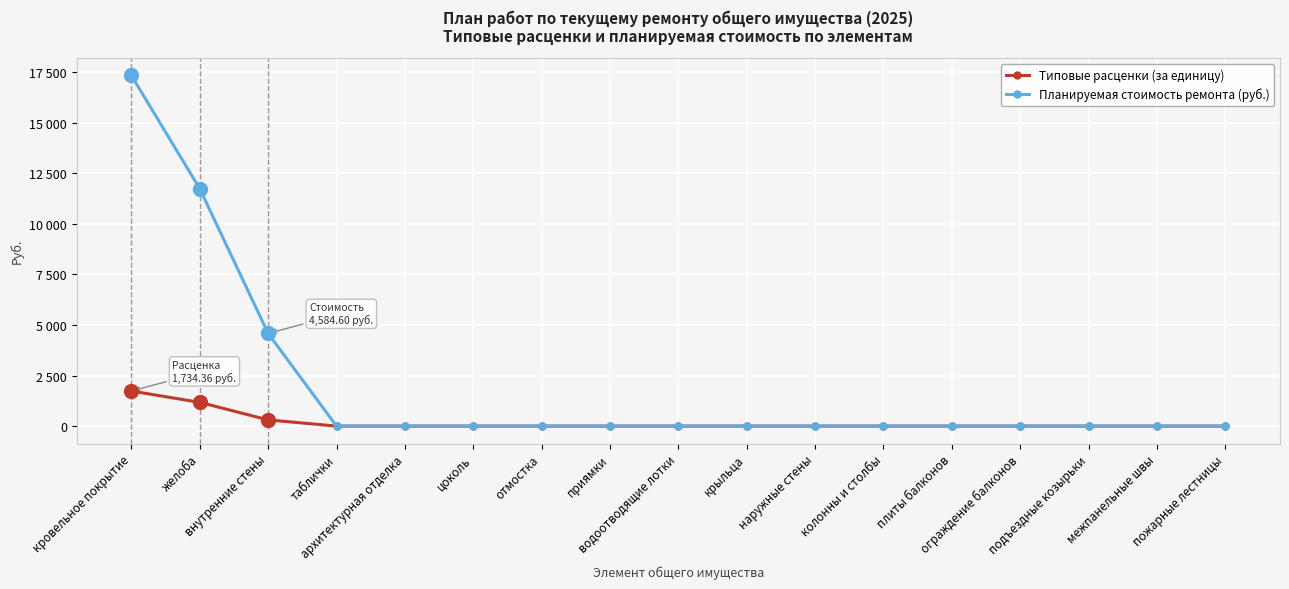

Which has a higher value, кровельное покрытие or таблички?

кровельное покрытие